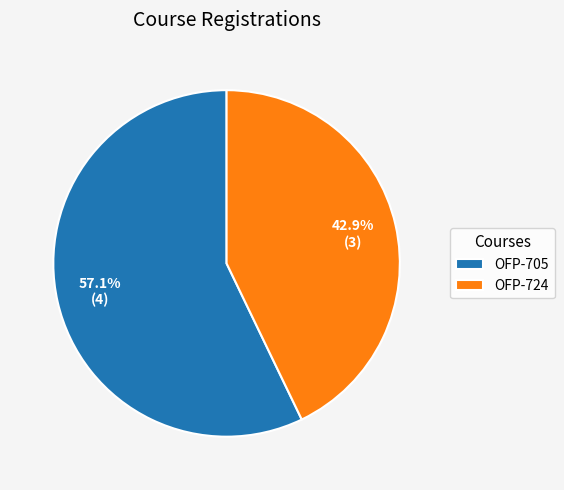

Which has a higher value, OFP-724 or OFP-705?

OFP-705